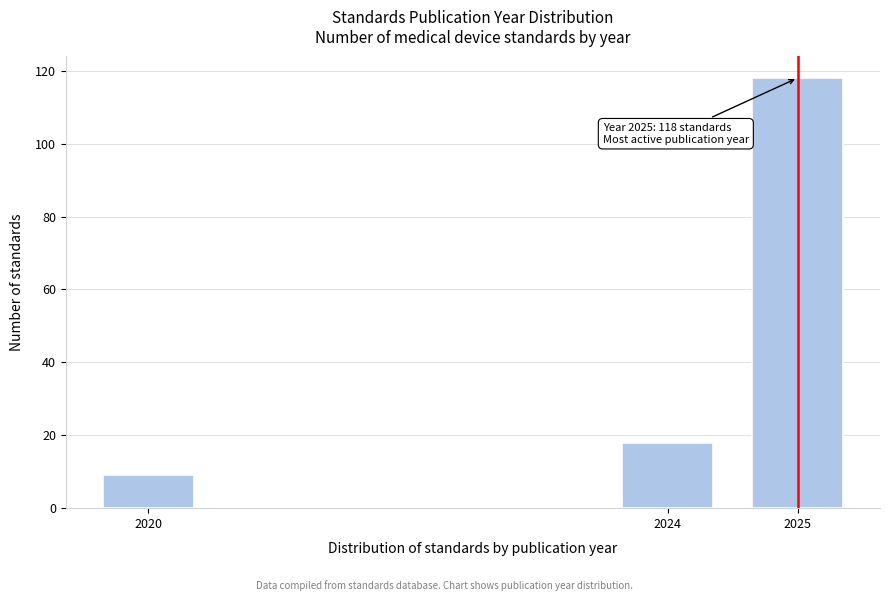

Reading left to right, what are all the values shown in this chart?

2020=9	2024=18	2025=118